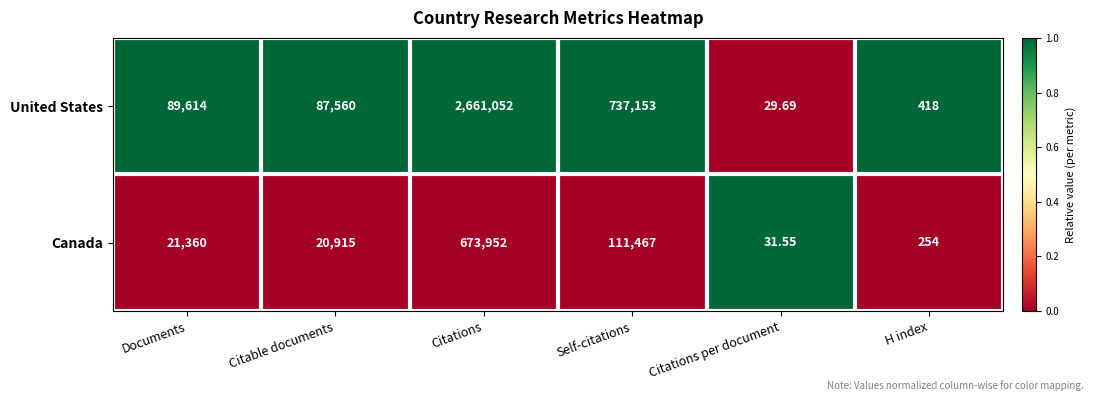

How many data points does each series have?

6